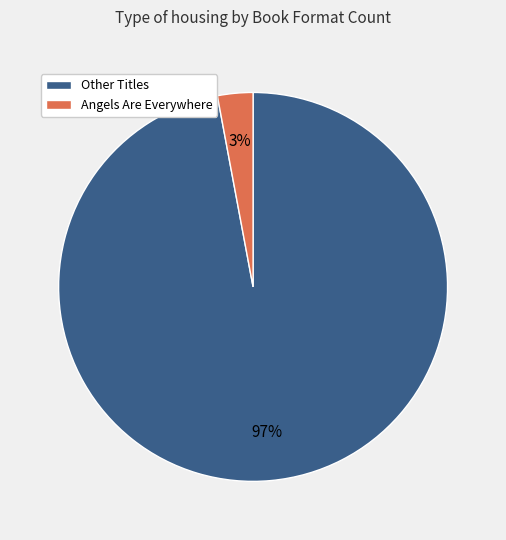

How many segments does this pie chart have?

2